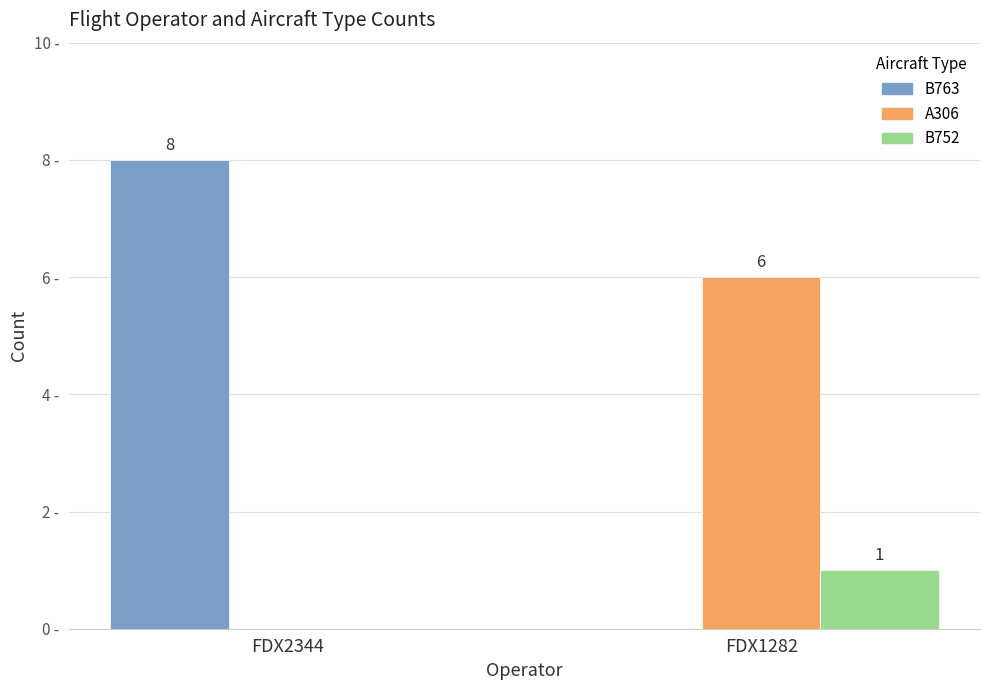

Does the chart contain stacked bars?

No